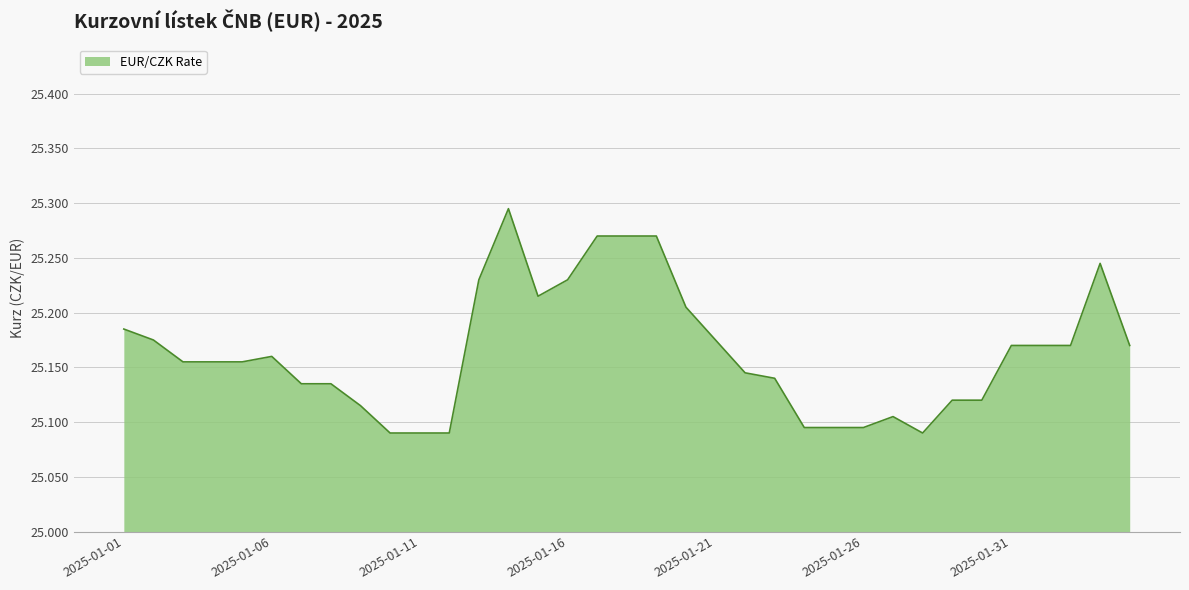

How many lines are shown in the chart?

1